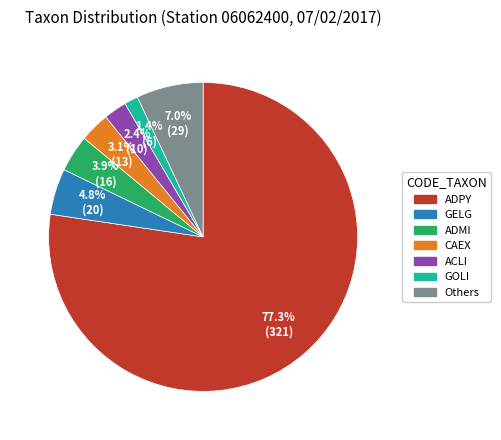

Is there a majority slice in this chart?

Yes